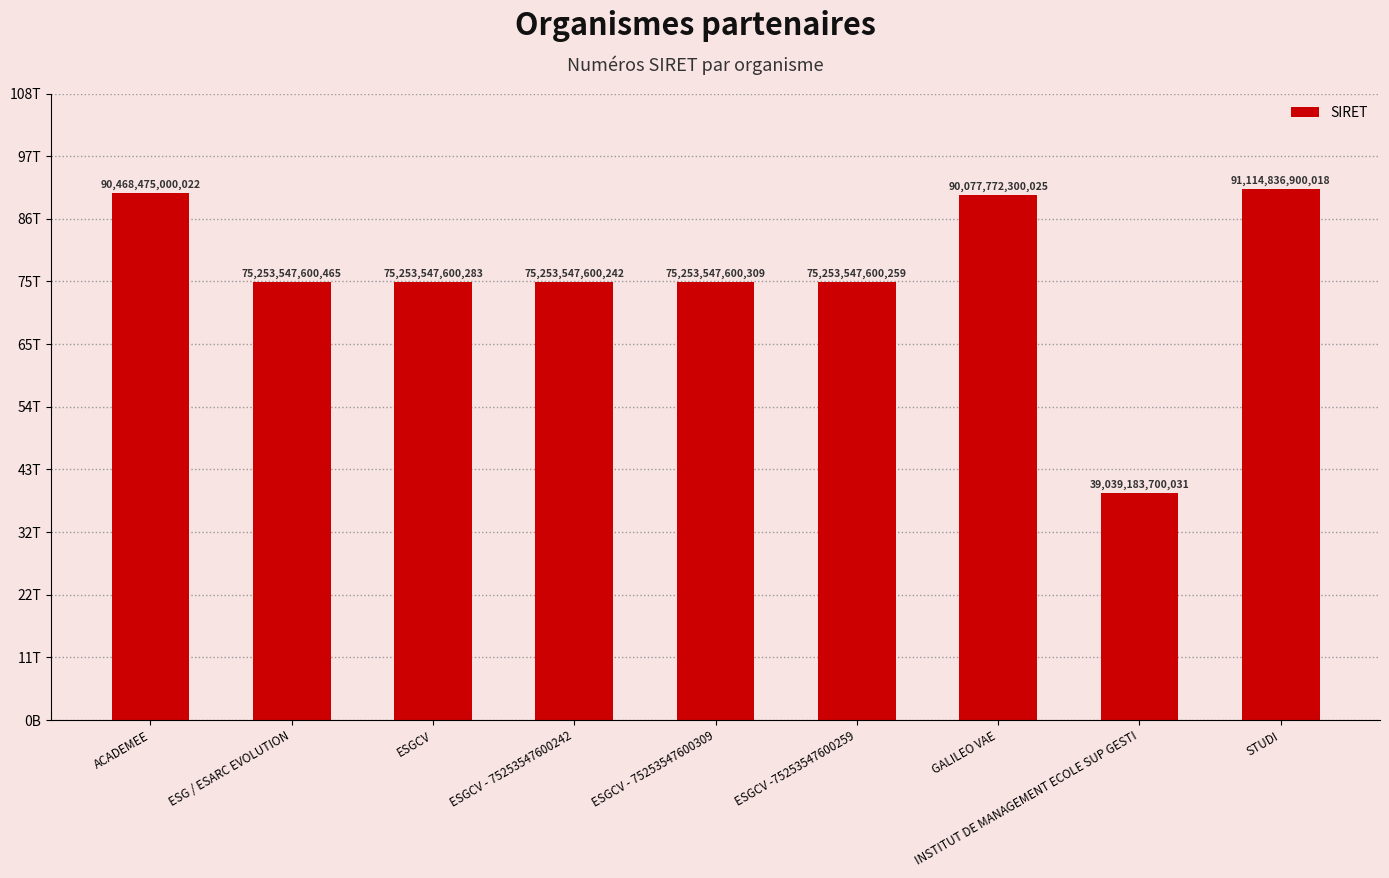

Does the chart contain any negative values?

No